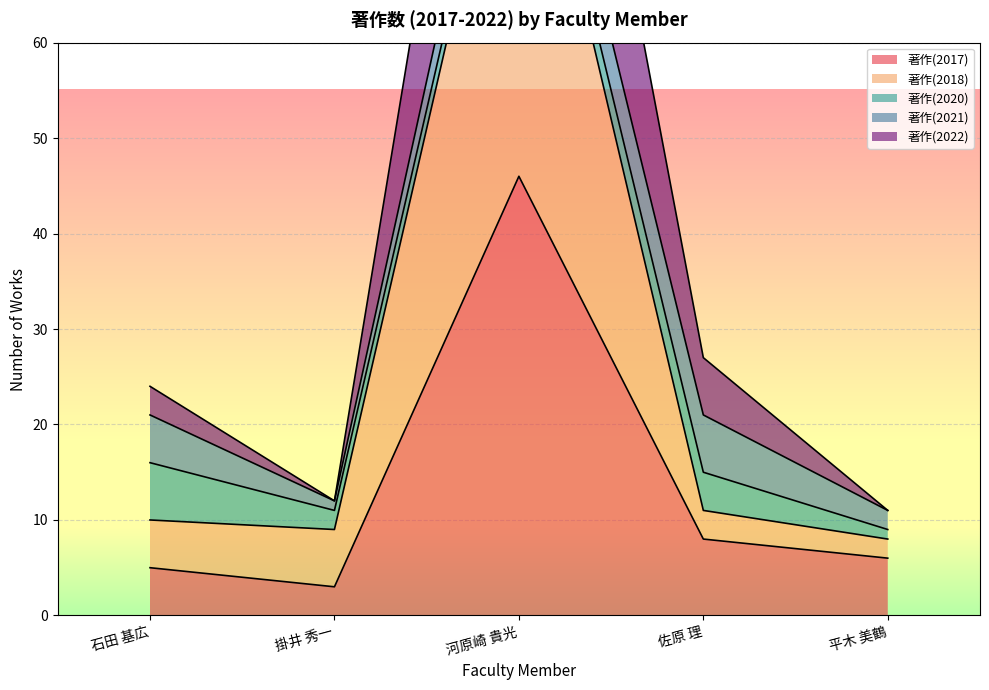

Which series has the largest total across all categories?

著作(2022)